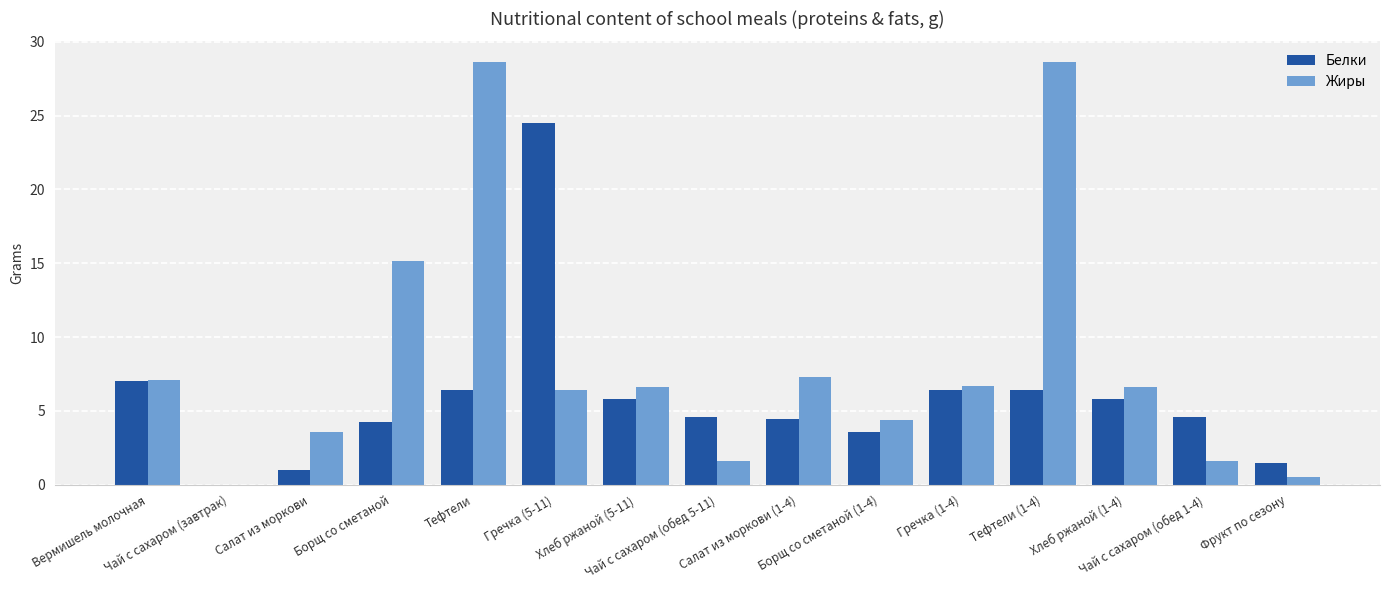

What is the spread (max minus min) of values at Салат из моркови (1-4)?

2.9